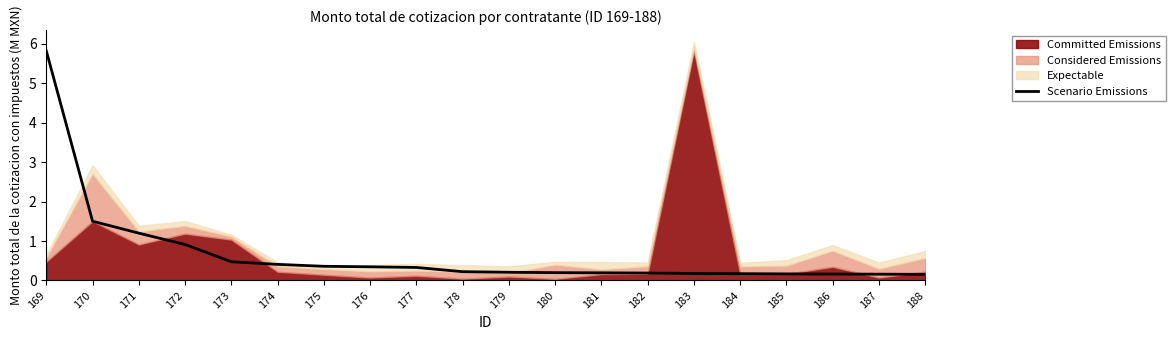

True or false: Scenario Emissions has a value of 0.2 at 185.

True